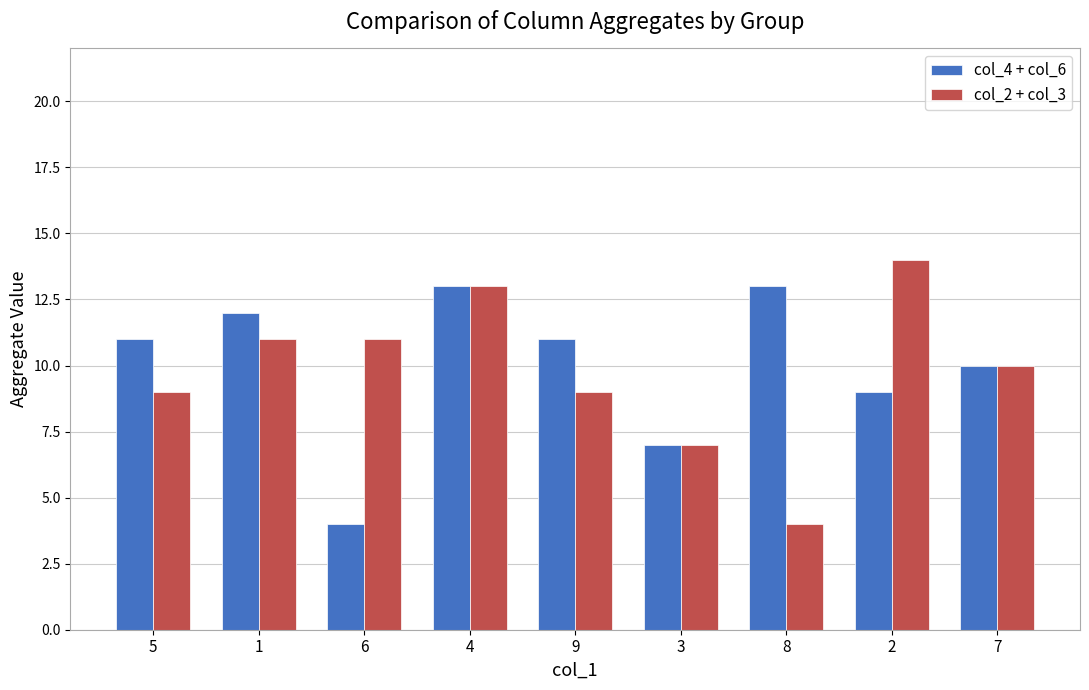

What is the value of the col_4 + col_6 bar at the 1st from the left?

11